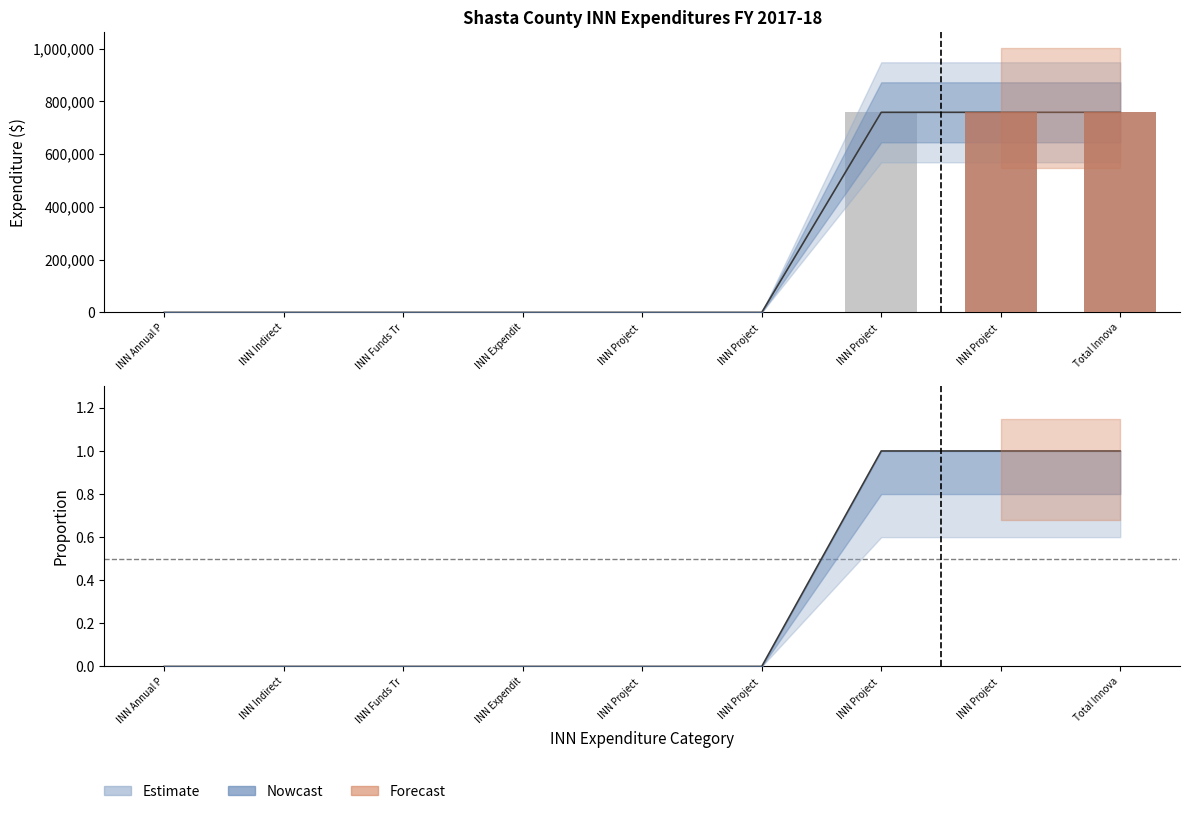

The value of Grand Total at INN Funds Tr is -277247.7. True or false?

False